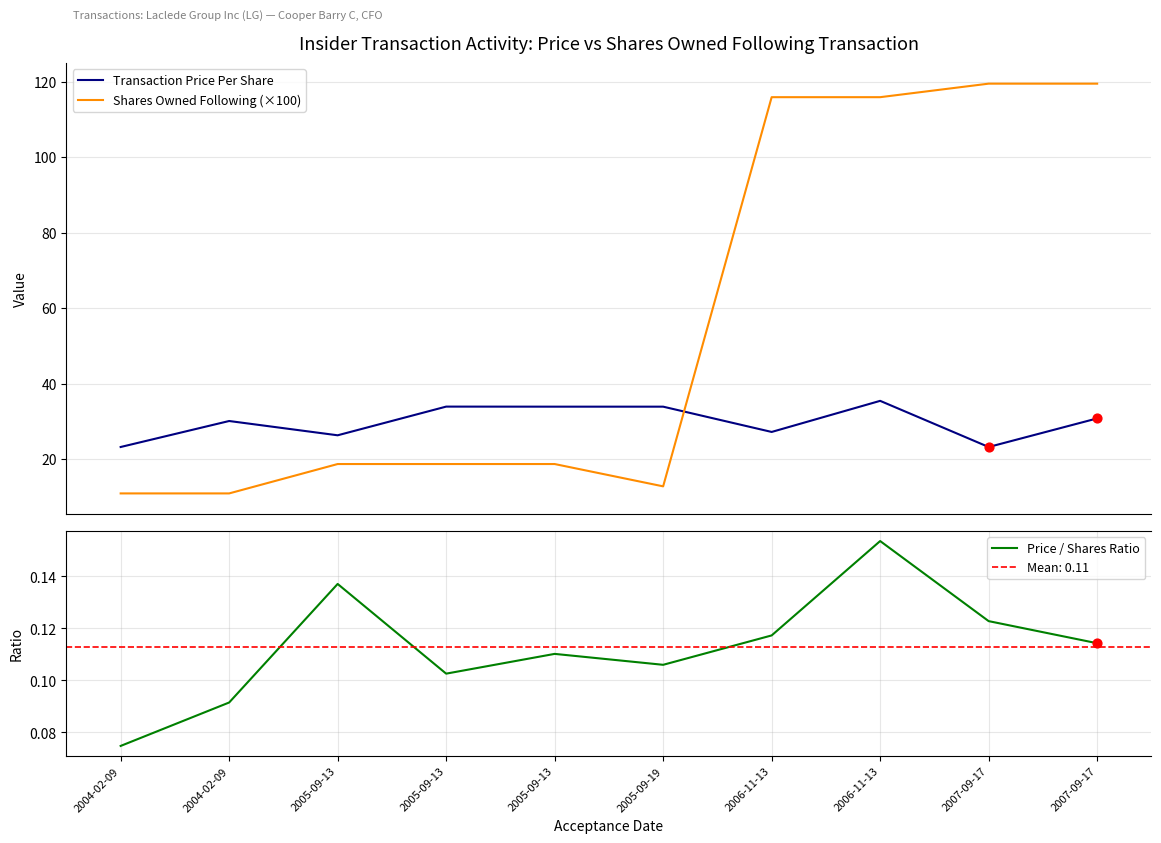

Which series has the largest Y range (max minus min)?

Shares Owned Following (×100)